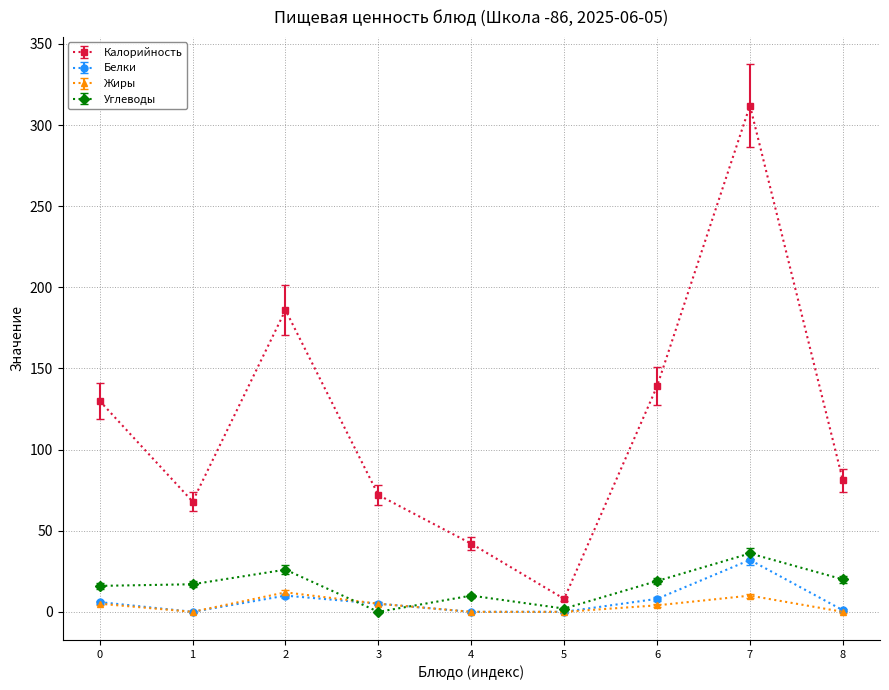

True or false: Углеводы has more than 0 points higher than both neighbors.

True